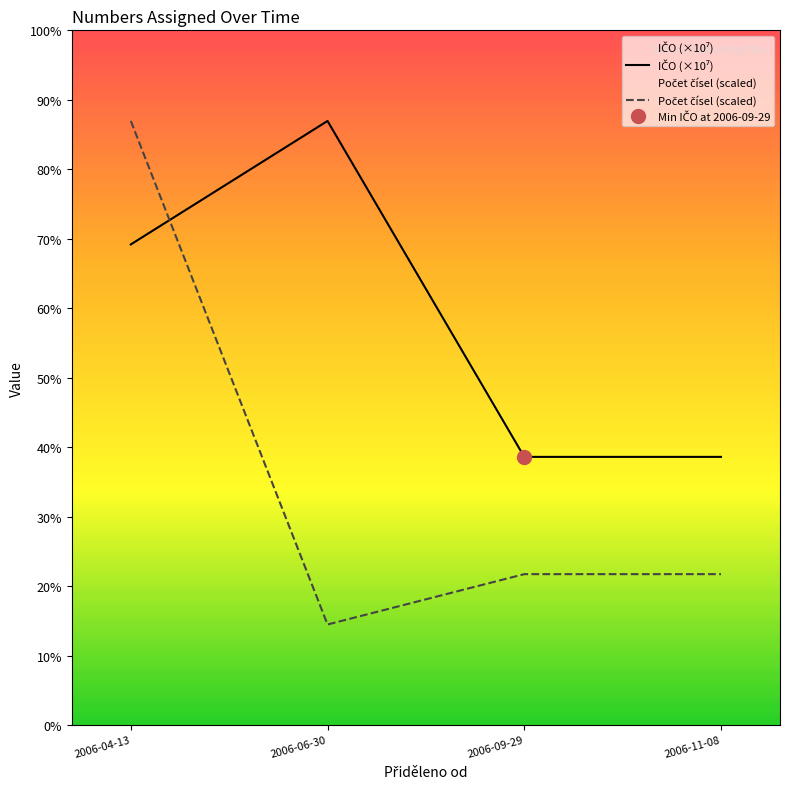

Rank the series by their maximum value, from lowest to highest.

IČO (×10⁷), Počet čísel (scaled)